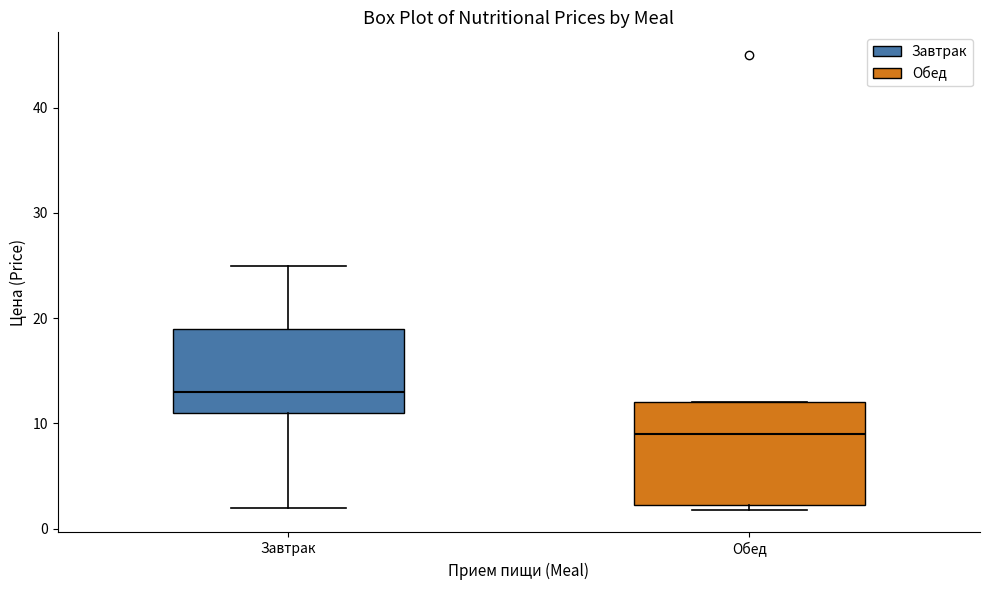

Which box has the lowest median line?

Обед